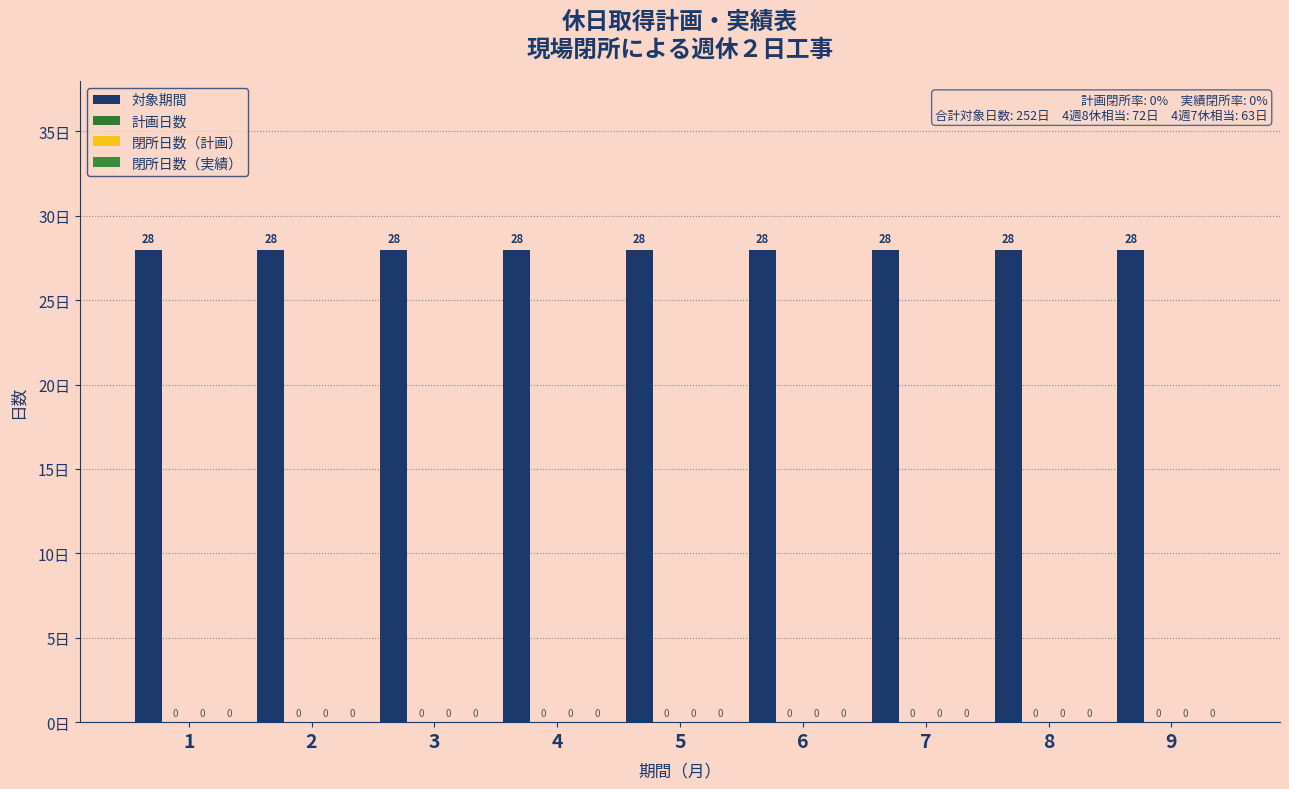

What is the spread (max minus min) of values at 5?

28